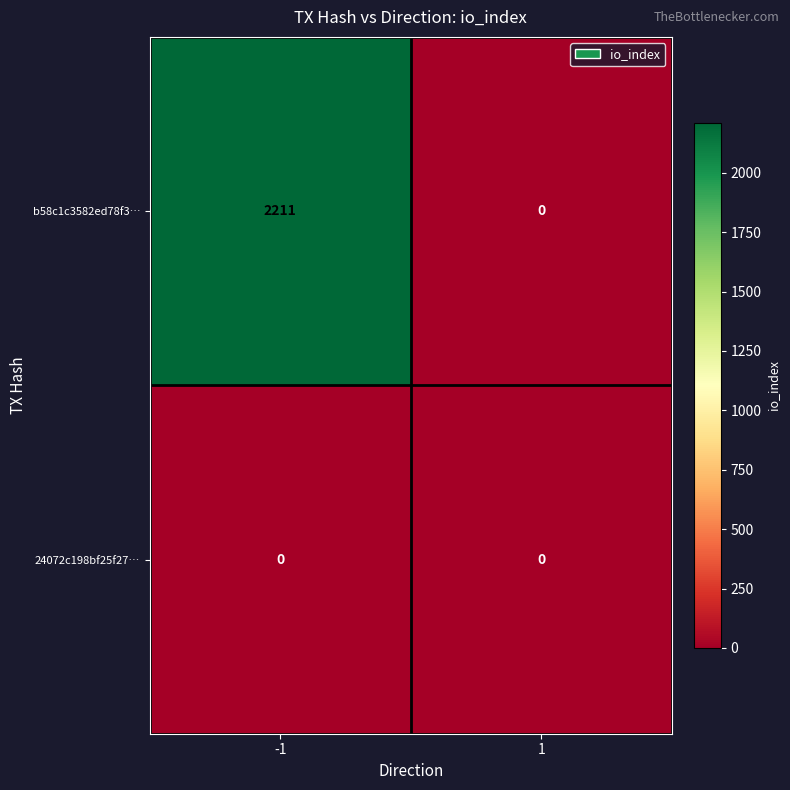

Reading left to right, transcribe all the data shown in this chart.

b58c1c3582ed78f3…: -1=2211	1=0
24072c198bf25f27…: -1=0	1=0